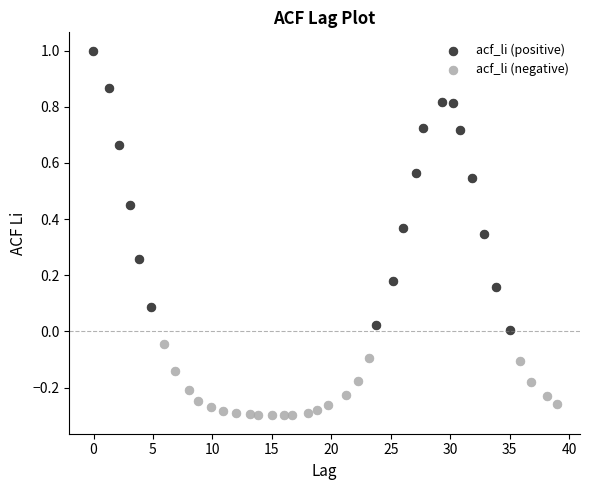

Which series contains the lowest Y value?

acf_li (negative)